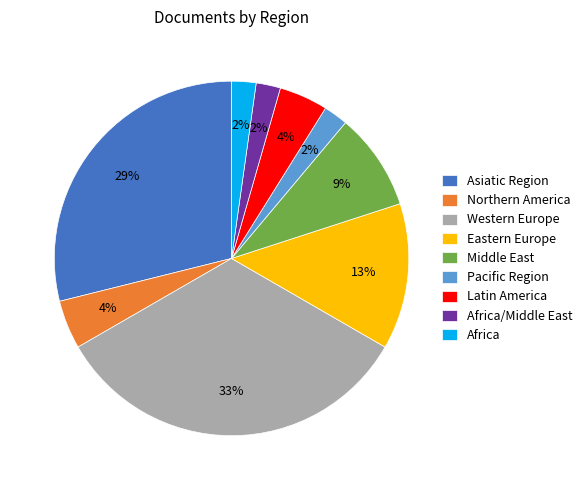

How many segments does this pie chart have?

9